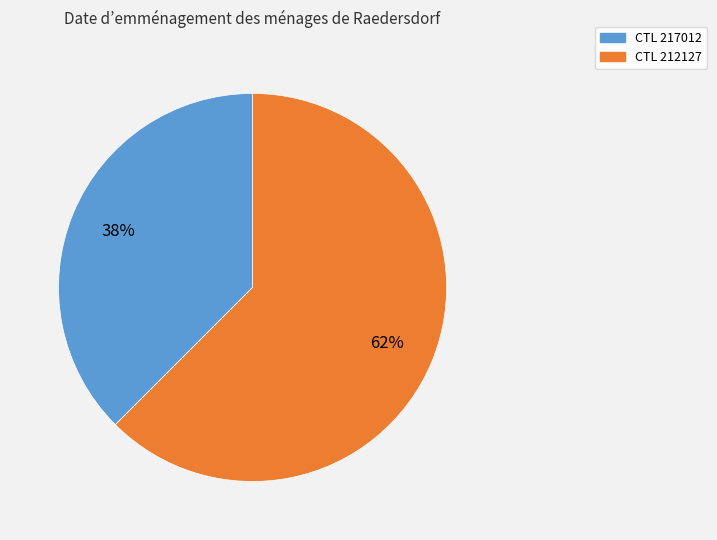

Count the number of slices in the pie.

2